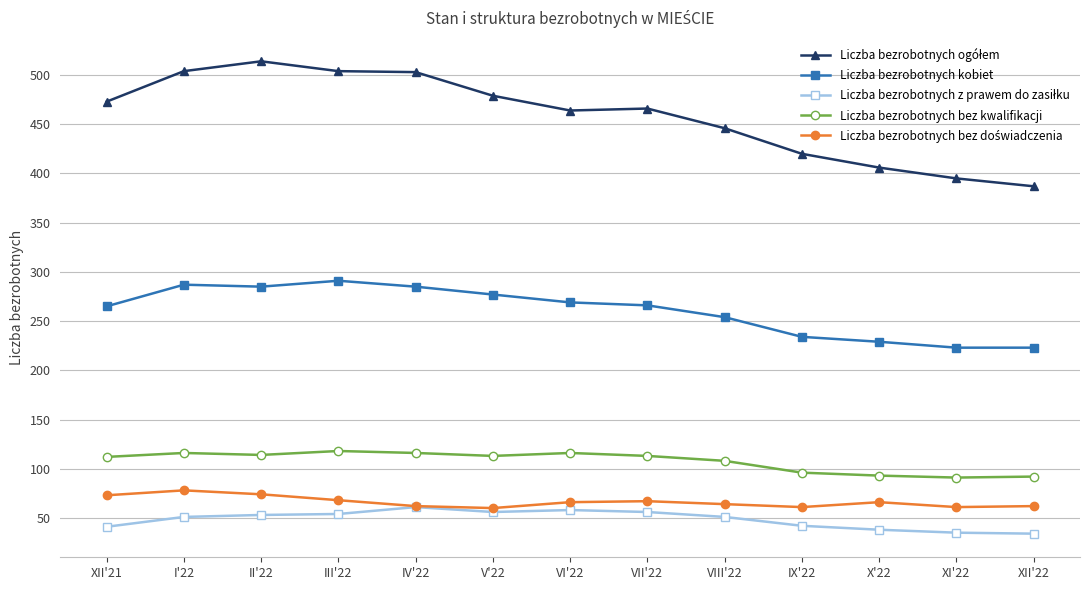

What is the label of the 11th point from the left?

X'22